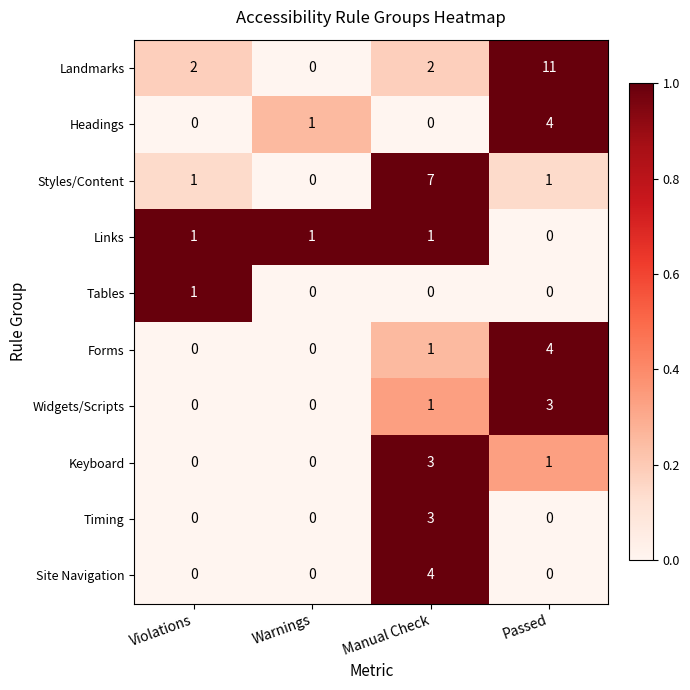

What is the sum of all Styles/Content values?

9